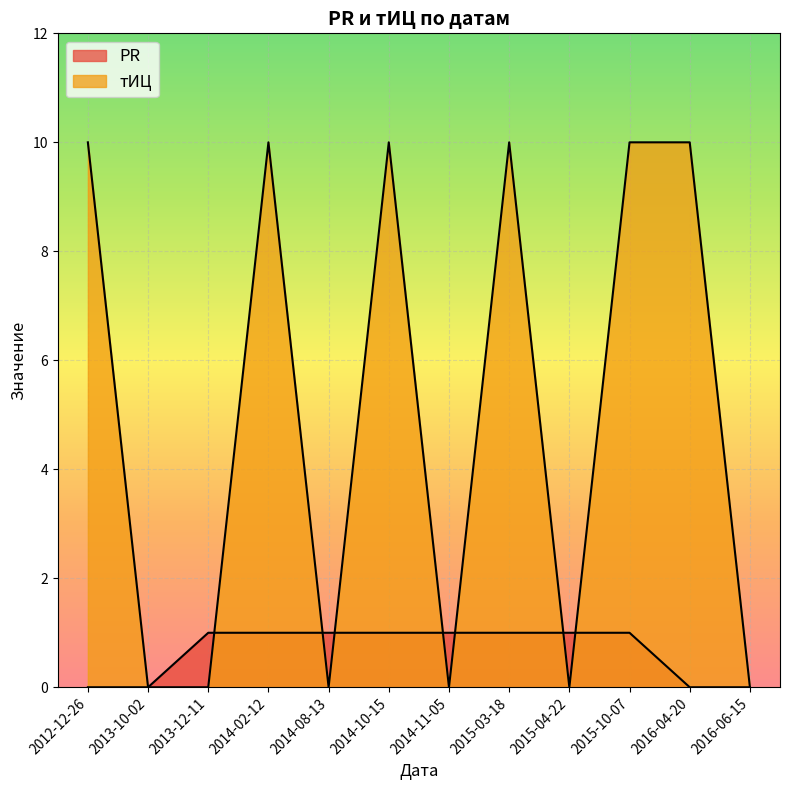

At which label does PR reach its minimum?

2012-12-26